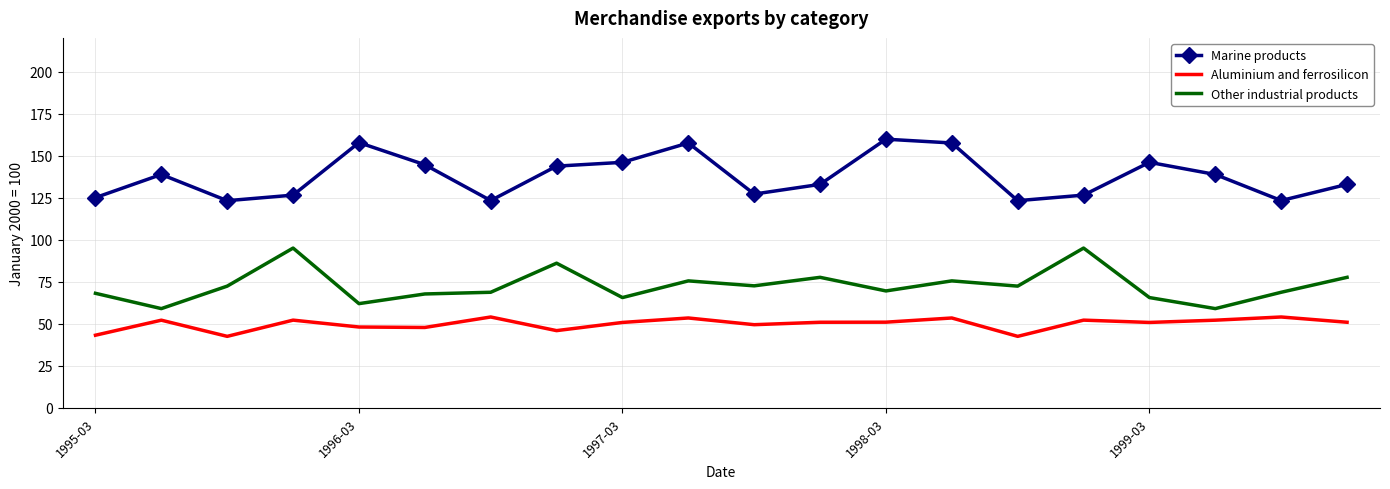

Which series has the largest total across all categories?

Marine products